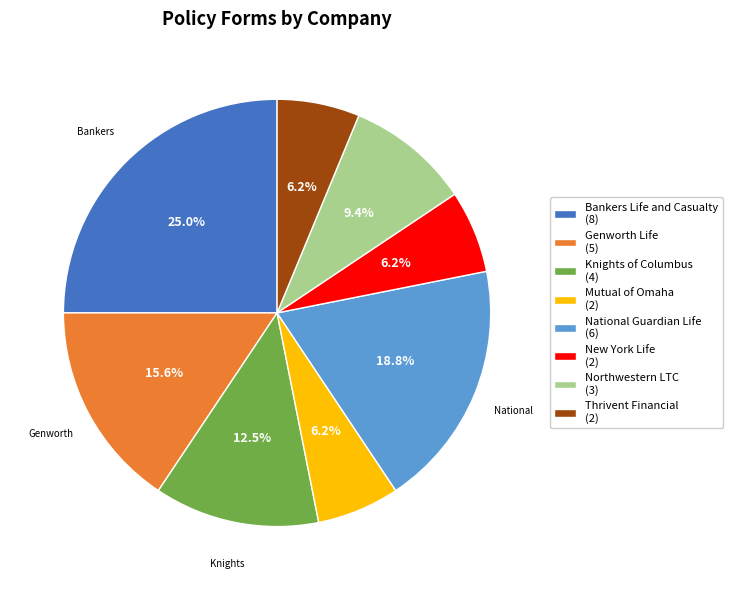

Does any single category account for the majority?

No